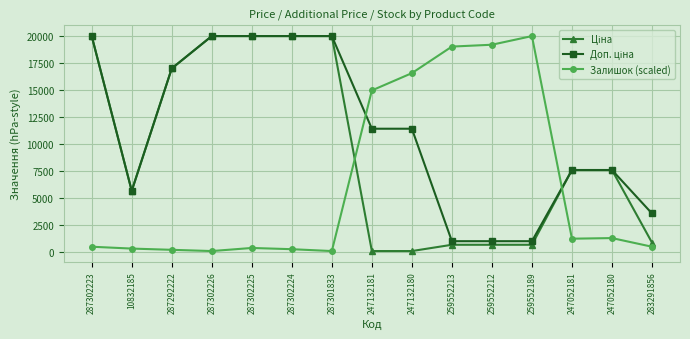

What is the spread (max minus min) of values at 259552212?

18471.9